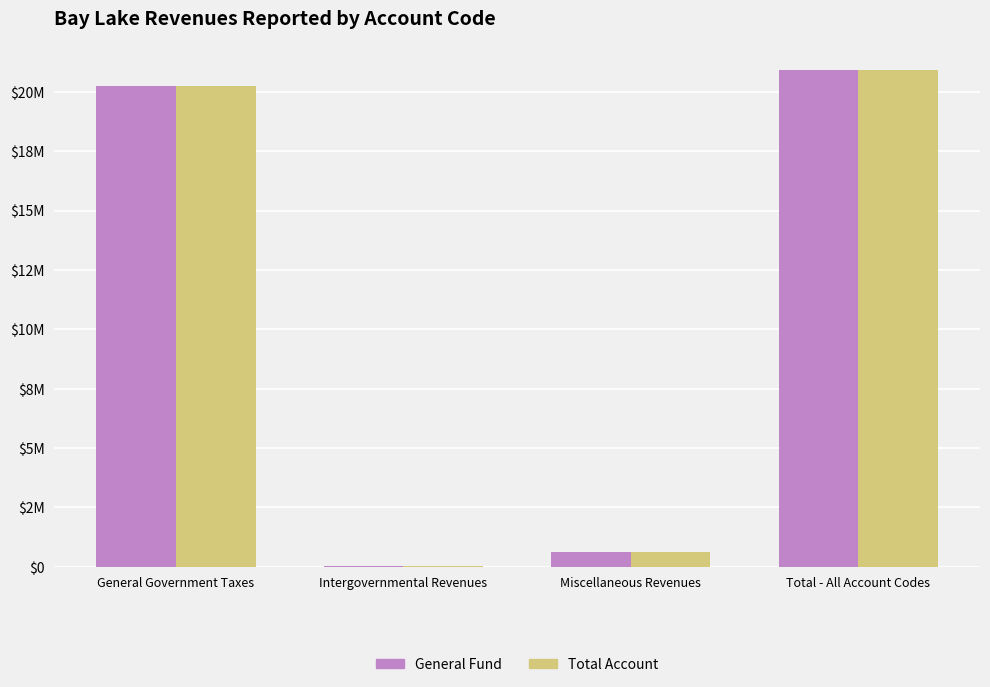

What position from the right is Miscellaneous Revenues?

2